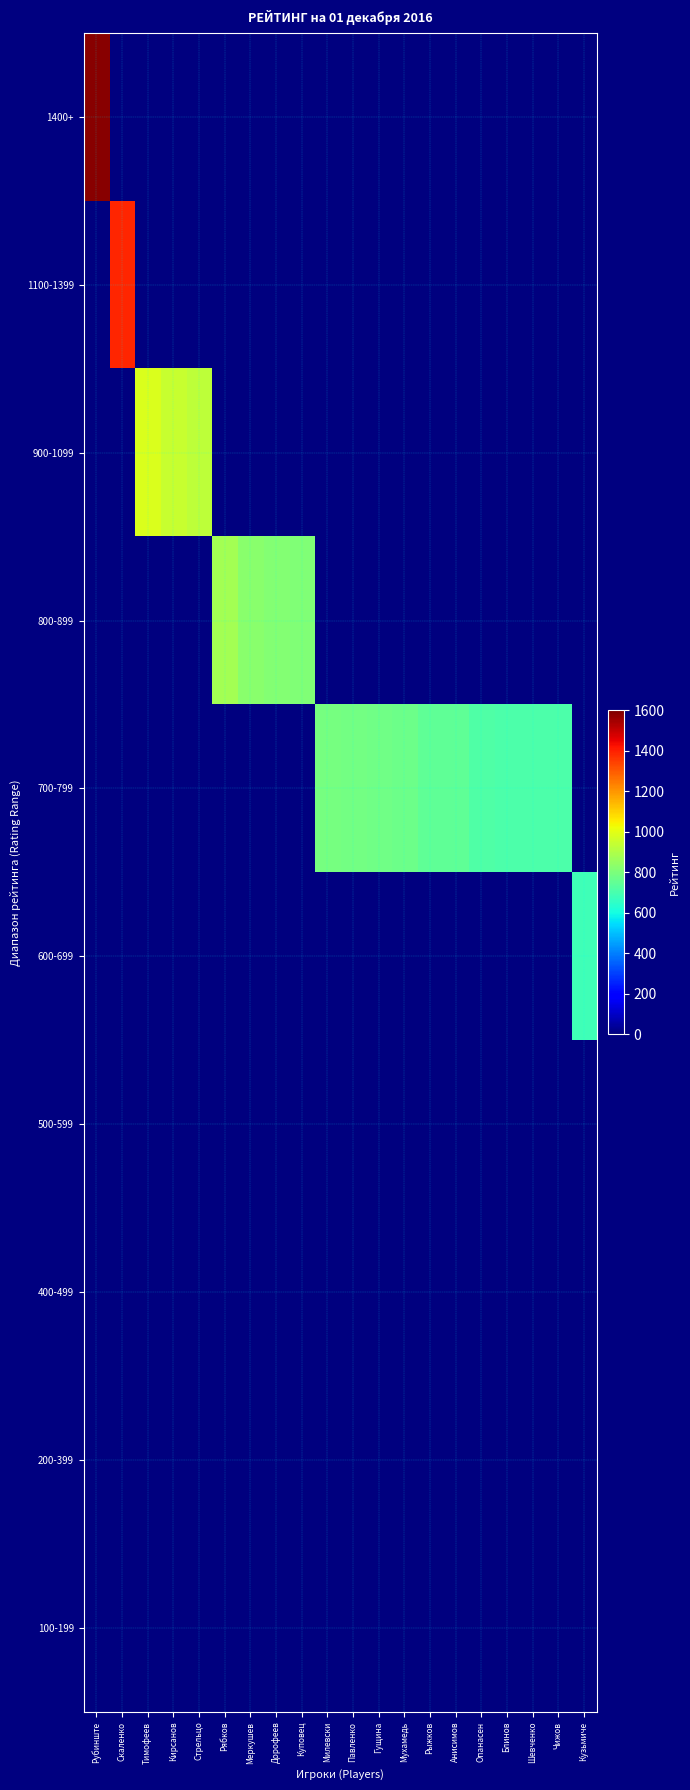

Rank the series at Рябков from lowest to highest value.

1400+, 1100-1399, 900-1099, 700-799, 600-699, 500-599, 400-499, 200-399, 100-199, 800-899